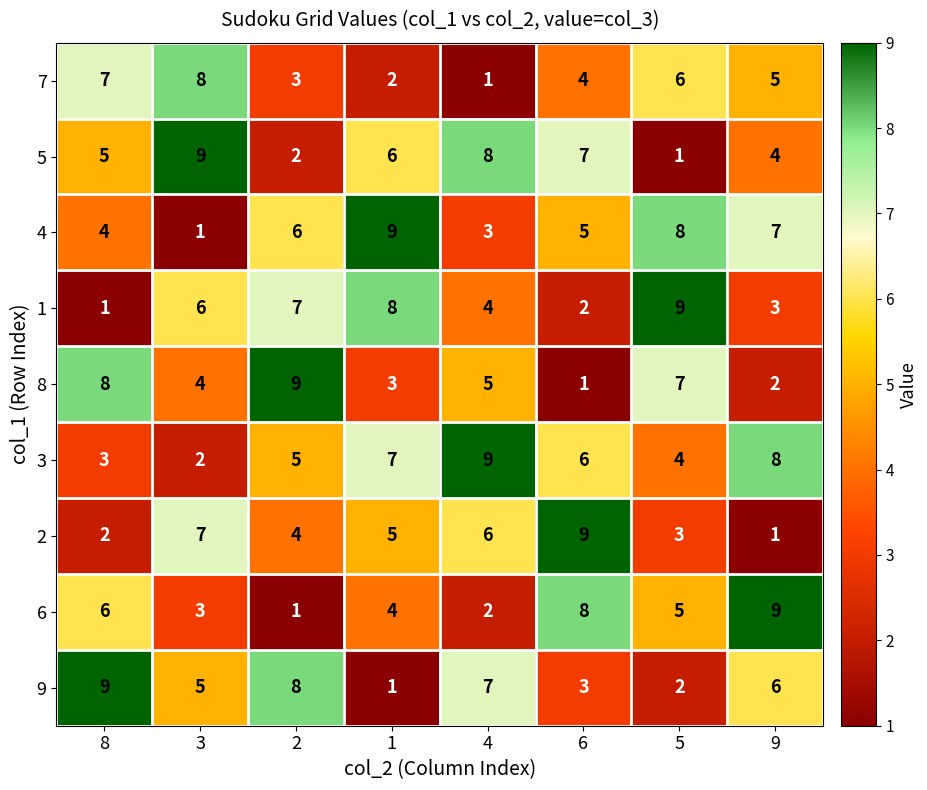

Between 8 and 9, which series saw the biggest shift?

8